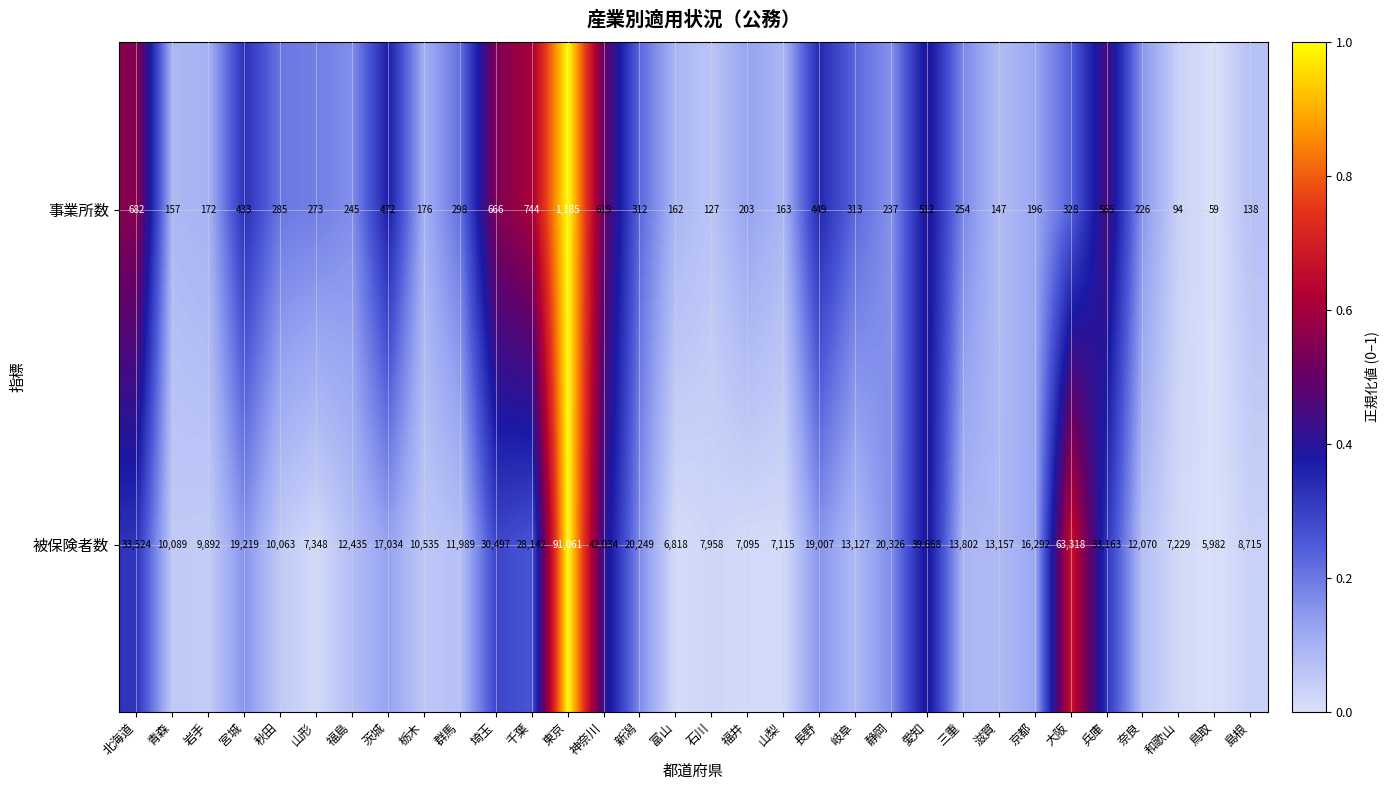

How many categories are shown in the chart?

32